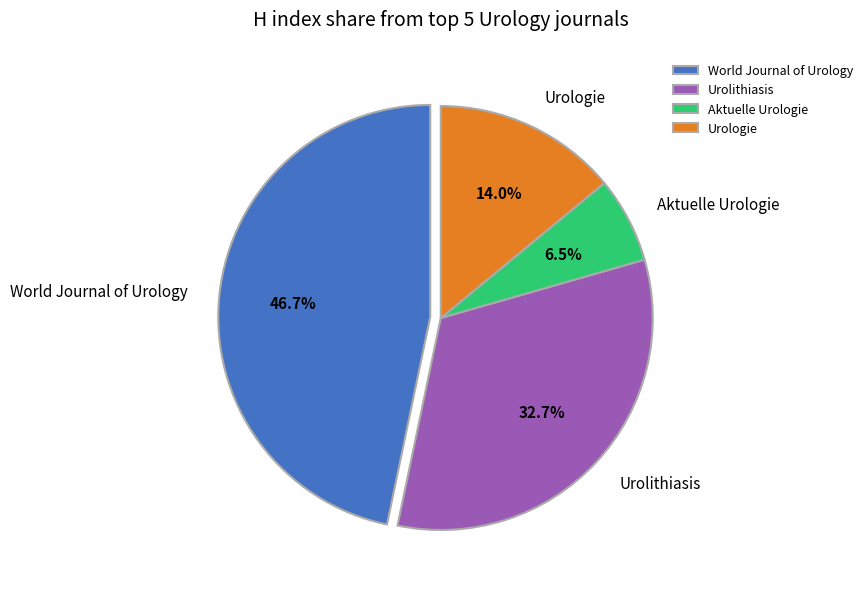

The Urologie slice represents 14% of the pie. True or false?

True